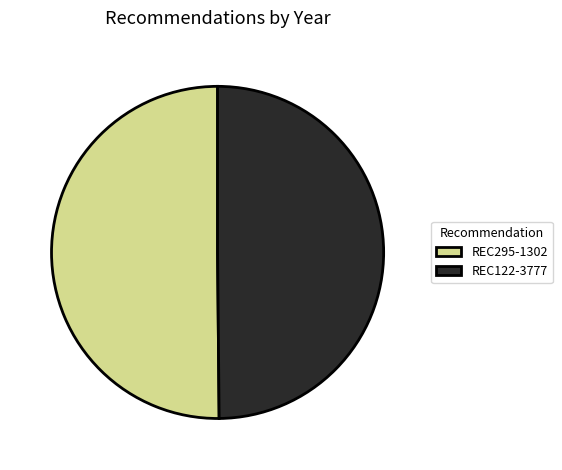

Approximately how many times larger is the value at REC122-3777 compared to REC295-1302?

1.0